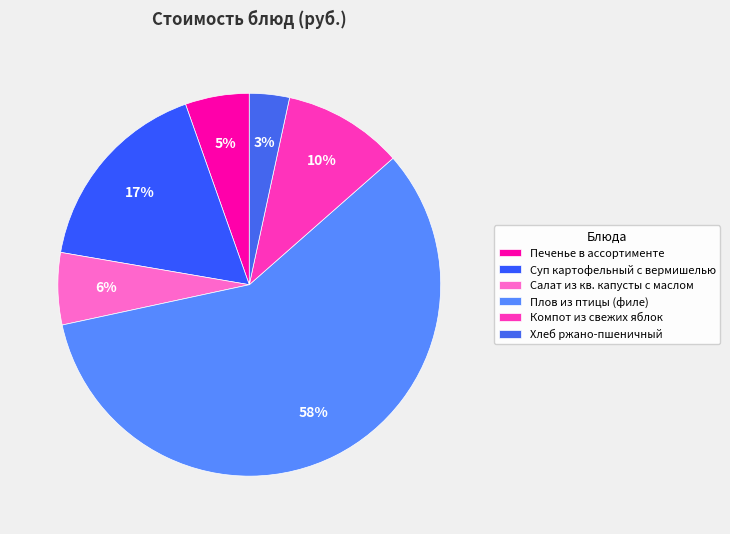

How much of the chart is everything except Плов из птицы (филе)?

41.9%